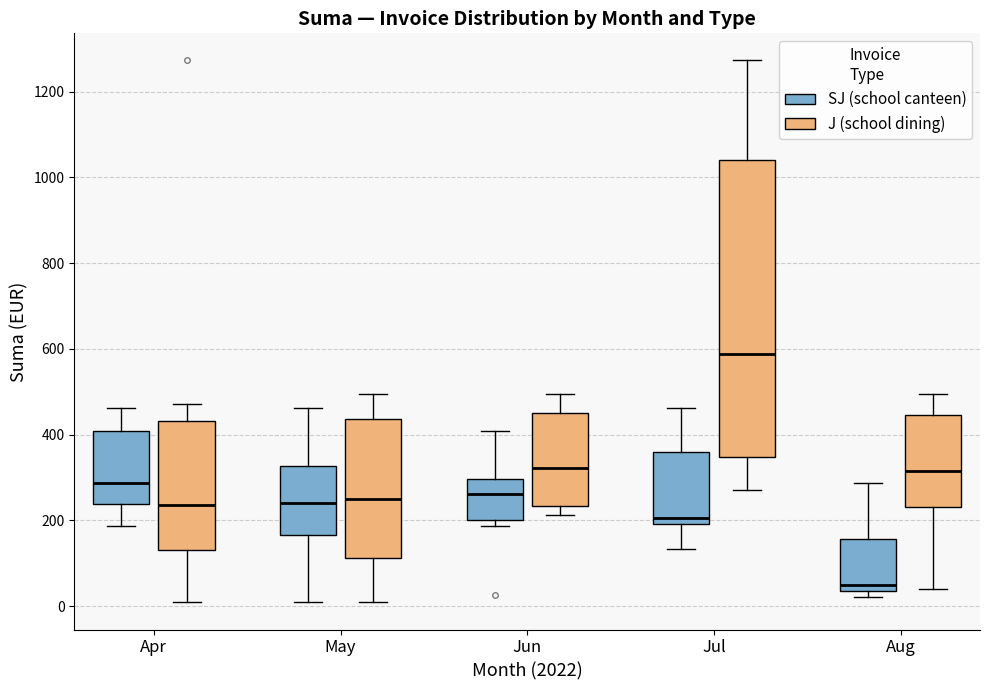

Which box is the tallest, from its lower edge to its upper edge?

Jul (J (school dining))